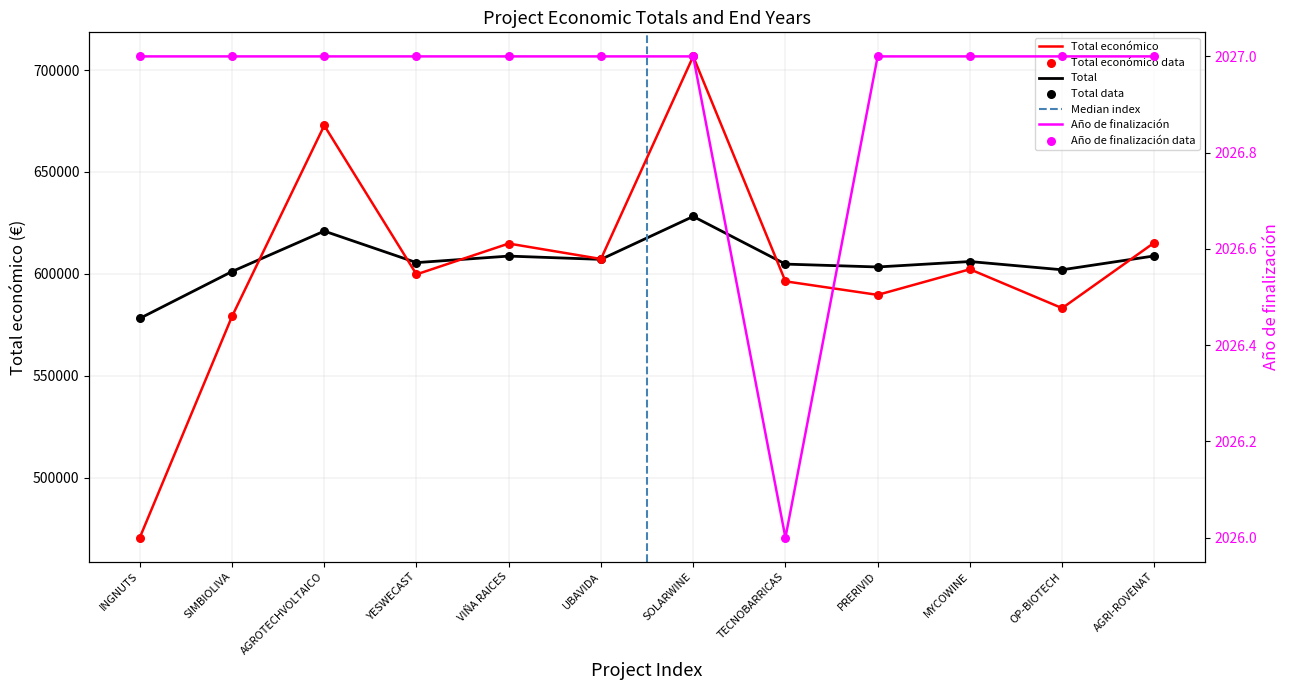

Which series contains the highest Y value?

Total económico